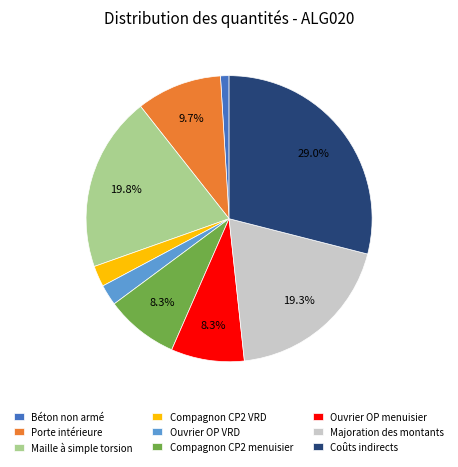

What percentage is NOT represented by Porte intérieure?

90.3%